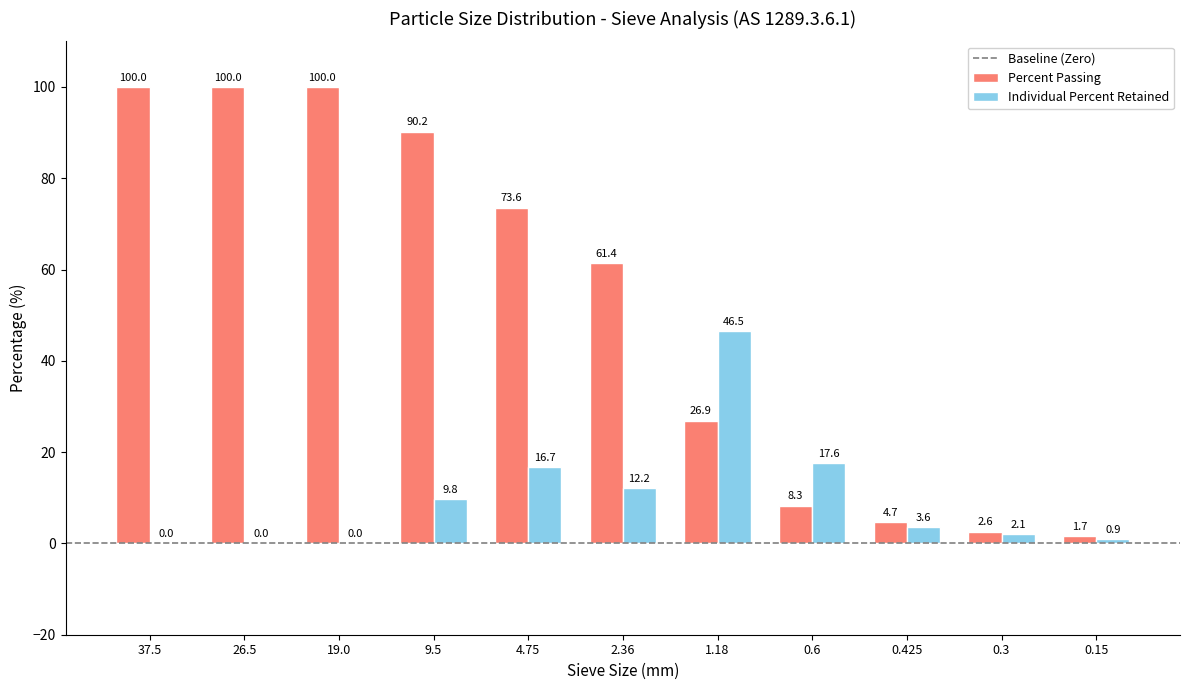

Which series has the largest total across all categories?

Percent Passing